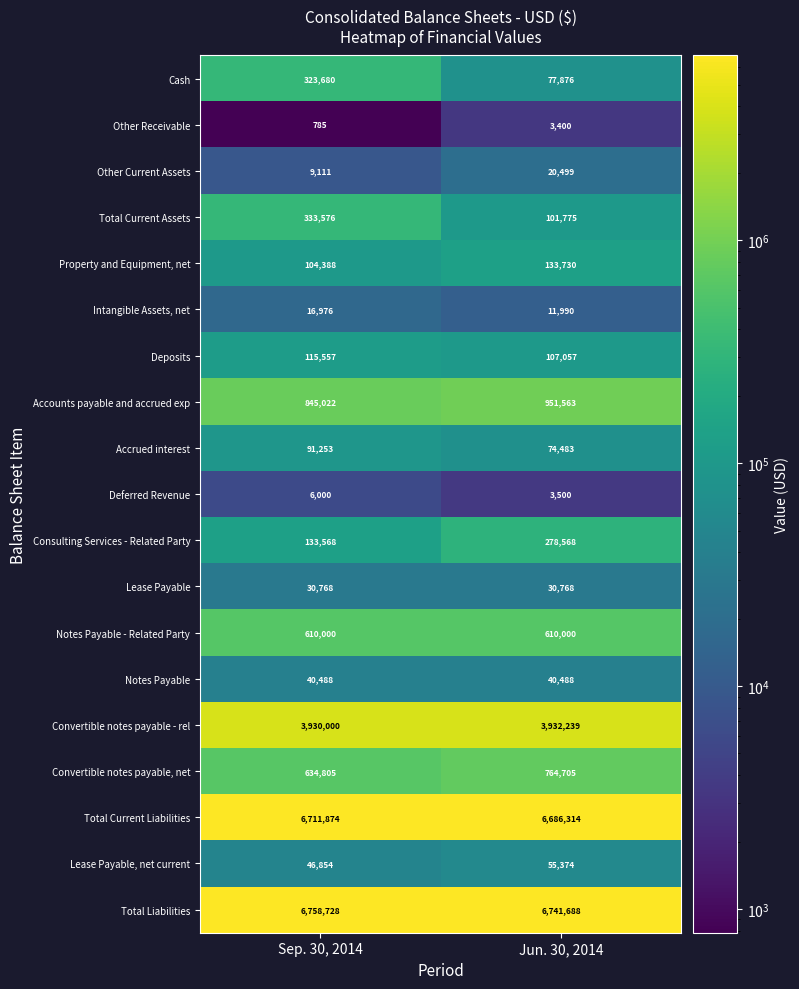

What is the sum of the Total Liabilities values at Jun. 30, 2014 and Sep. 30, 2014?

13500416